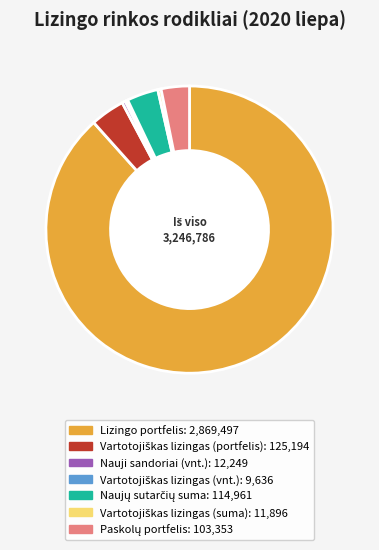

Is there any slice that represents more than half of the pie?

Yes